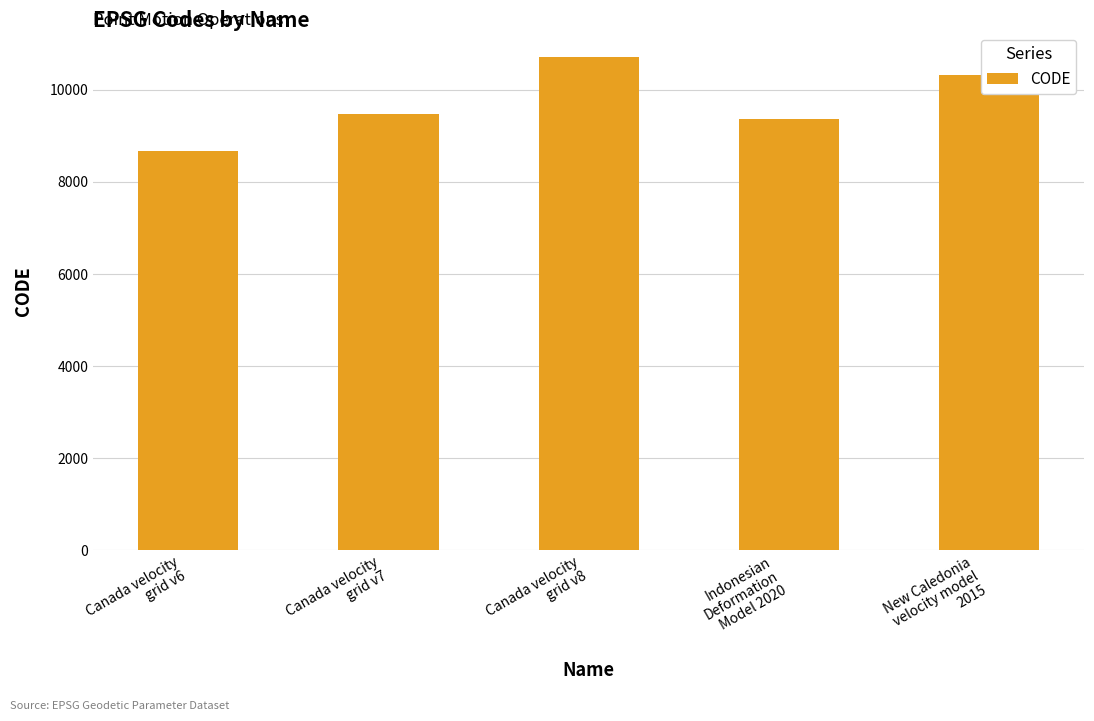

Which category has the lowest value across all series?

Canada velocity
grid v6